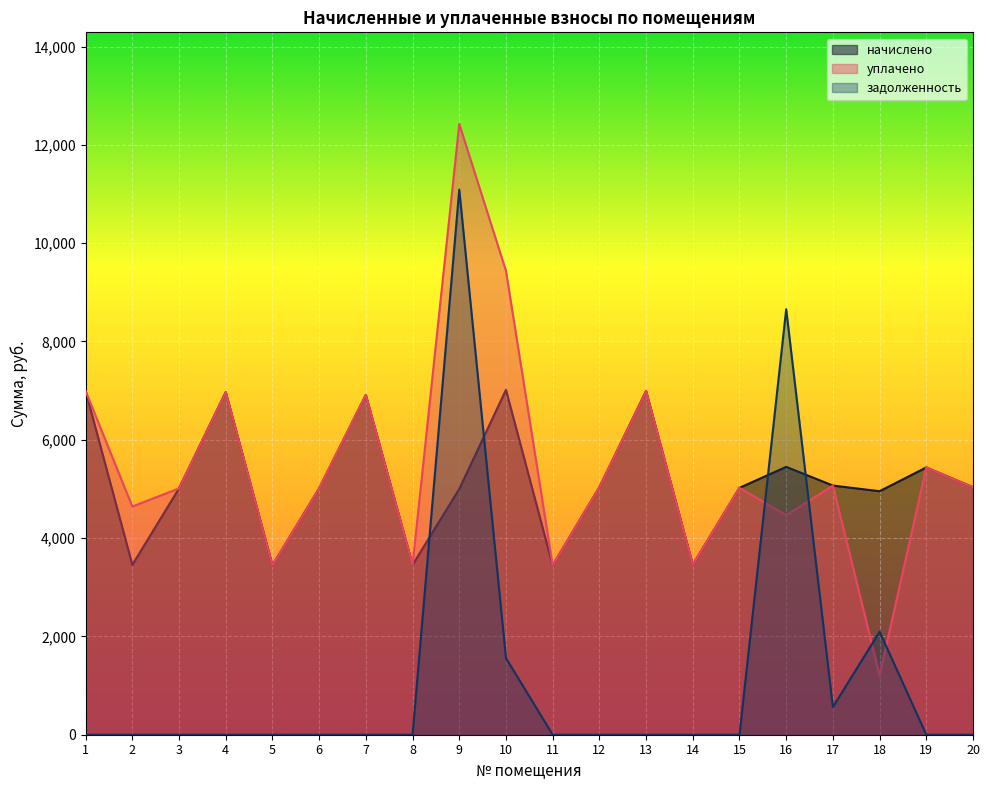

True or false: начислено has more than 1 points higher than both neighbors.

True